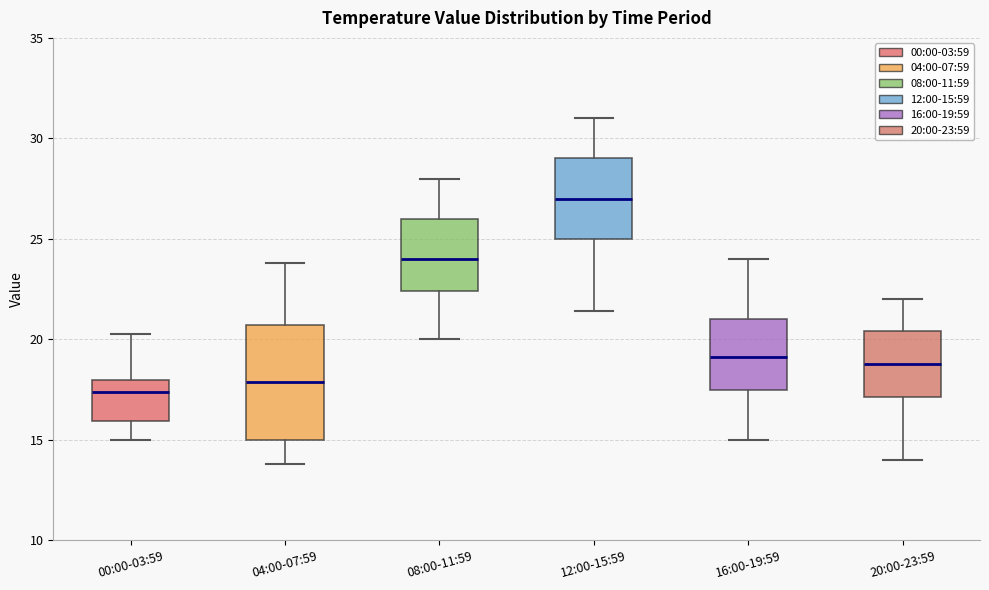

Reading left to right, transcribe this box plot: for each box, give where its median line is, the range the box spans, and where its two whiskers end, as read against the y-axis. The values are not printed on the chart, so give them approximately, as read against the axis.

00:00-03:59: median 17.5, box 16.0 to 18.0, whiskers 15.0 to 20.5
04:00-07:59: median 18.0, box 15.0 to 20.5, whiskers 14.0 to 24.0
08:00-11:59: median 24.0, box 22.5 to 26.0, whiskers 20.0 to 28.0
12:00-15:59: median 27.0, box 25.0 to 29.0, whiskers 21.5 to 31.0
16:00-19:59: median 19.0, box 17.5 to 21.0, whiskers 15.0 to 24.0
20:00-23:59: median 19.0, box 17.0 to 20.5, whiskers 14.0 to 22.0